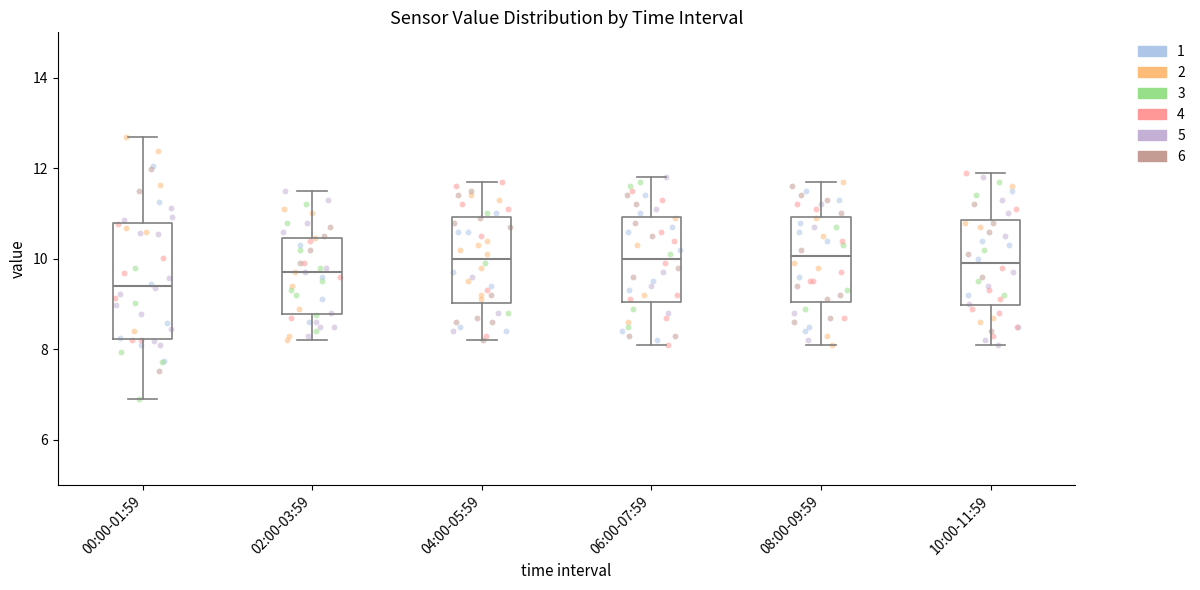

Reading left to right, read every box against the y-axis: the position of its median line, the range the box covers, and the ends of its whiskers. The values are not printed on the chart, so give them approximately, as read against the axis.

00:00-01:59: median 9.4, box 8.2 to 10.8, whiskers 7.0 to 12.6
02:00-03:59: median 9.8, box 8.8 to 10.4, whiskers 8.2 to 11.6
04:00-05:59: median 10.0, box 9.0 to 11.0, whiskers 8.2 to 11.8
06:00-07:59: median 10.0, box 9.0 to 11.0, whiskers 8.2 to 11.8
08:00-09:59: median 10.0, box 9.0 to 11.0, whiskers 8.2 to 11.8
10:00-11:59: median 10.0, box 9.0 to 10.8, whiskers 8.2 to 12.0